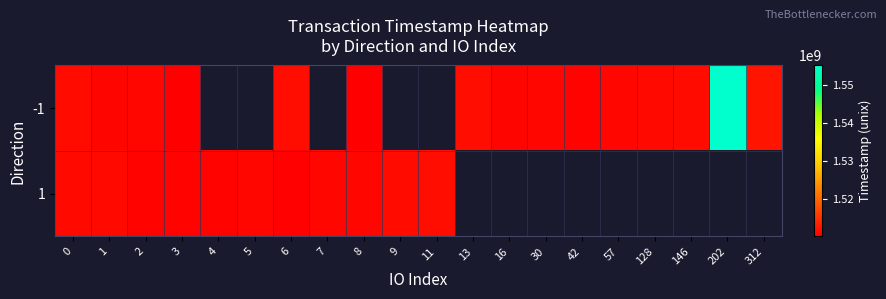

The 1 series shows 1511313980.0 at 9. True or false?

True